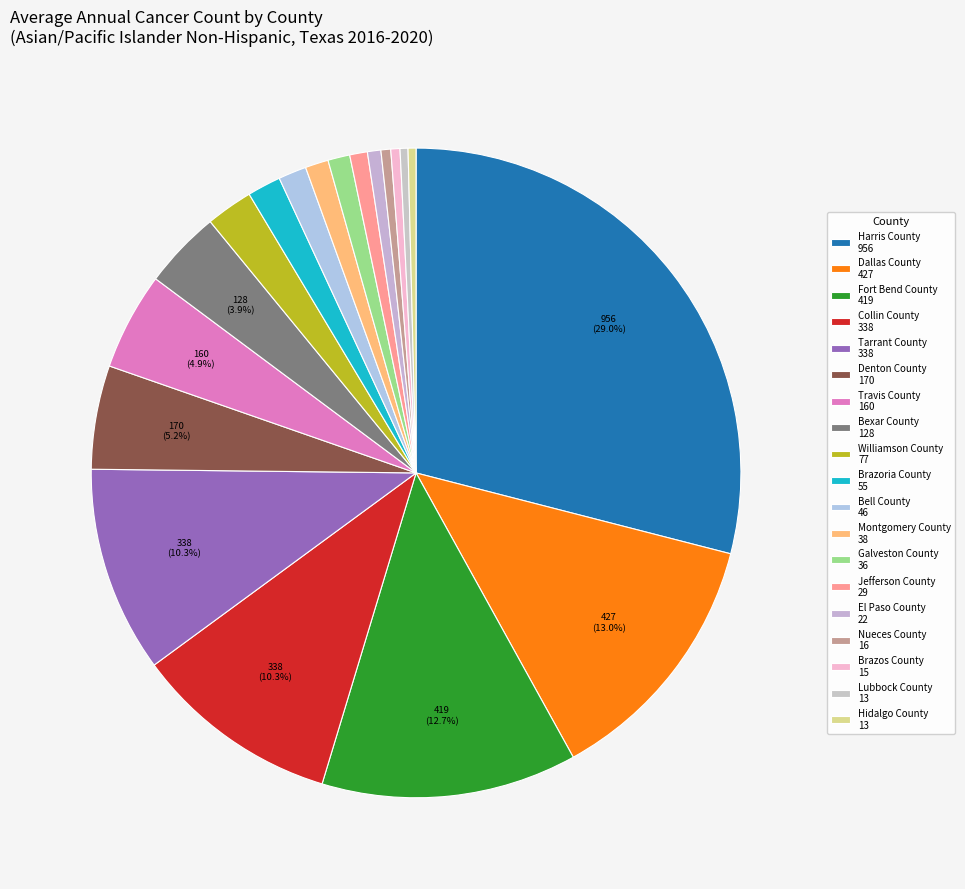

How many segments does this pie chart have?

19